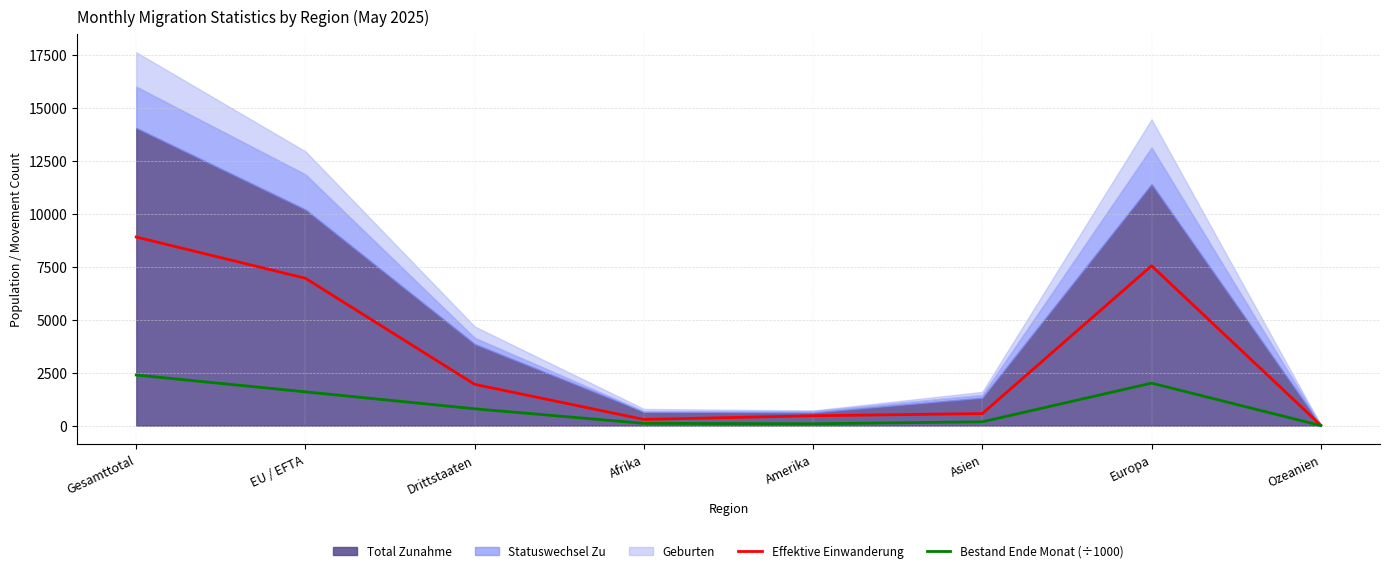

Is the value of Bestand Ende Monat (÷1000) at Amerika greater than the value of Effektive Einwanderung at Amerika?

No